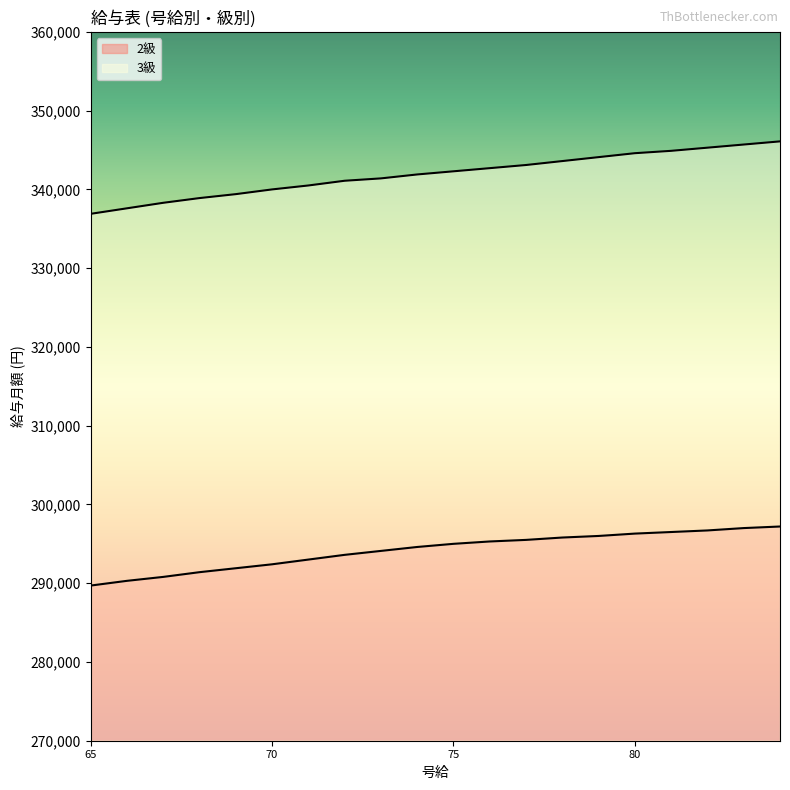

True or false: 2級 and 3級 cross at least once.

False